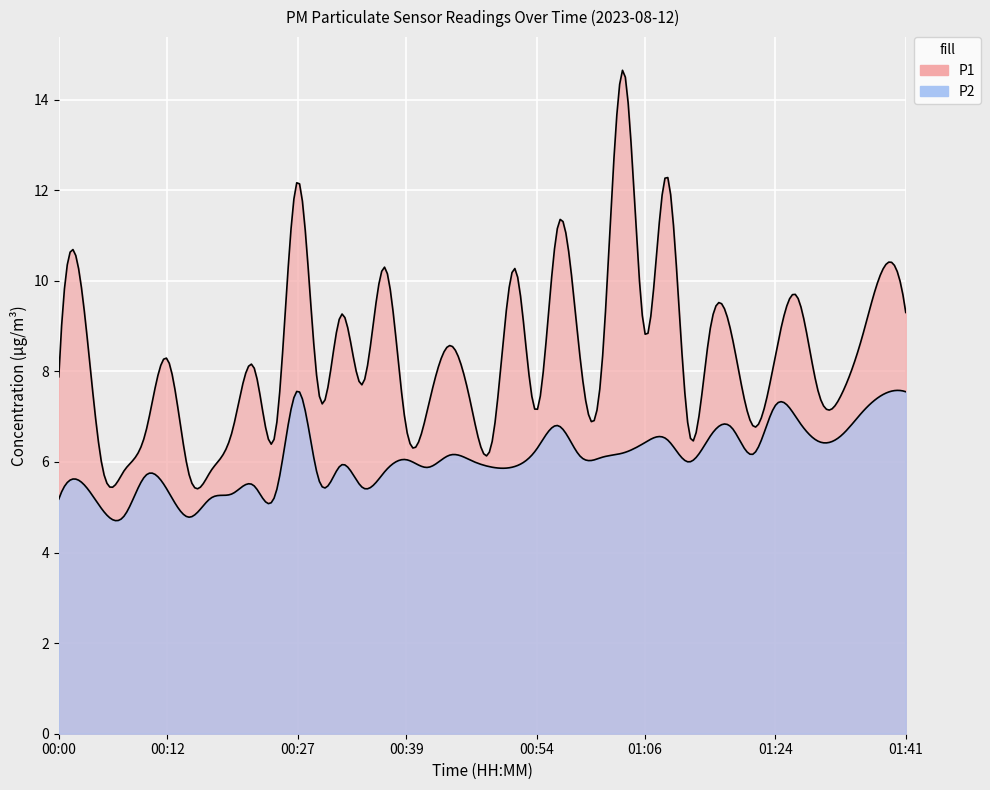

What is the difference between the maximum and minimum values in the P2 series?

2.8